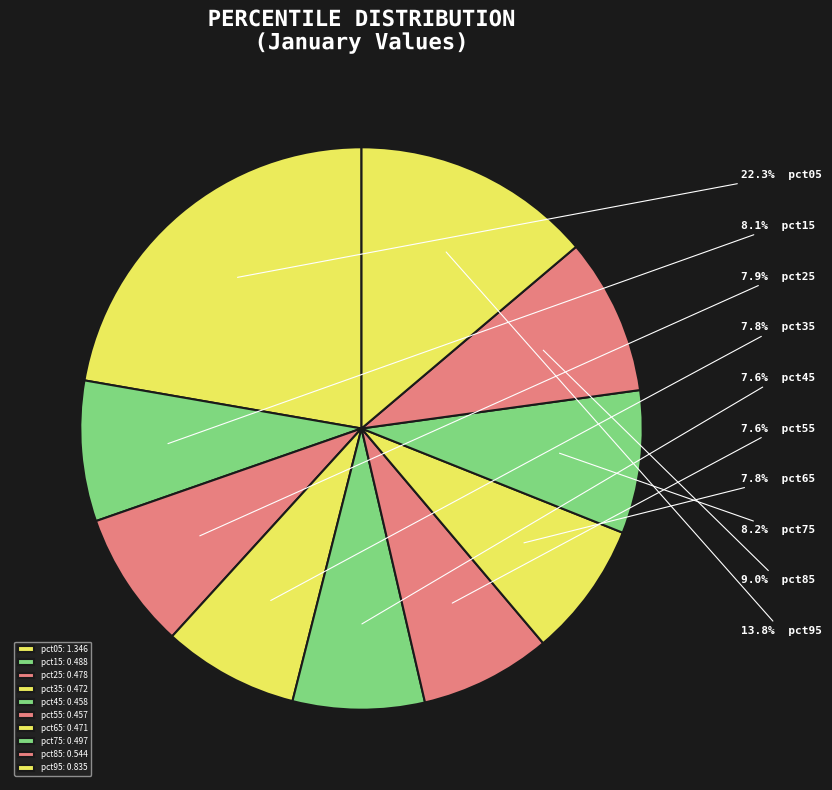

To the nearest percent, what percentage of the pie is pct85?

9%